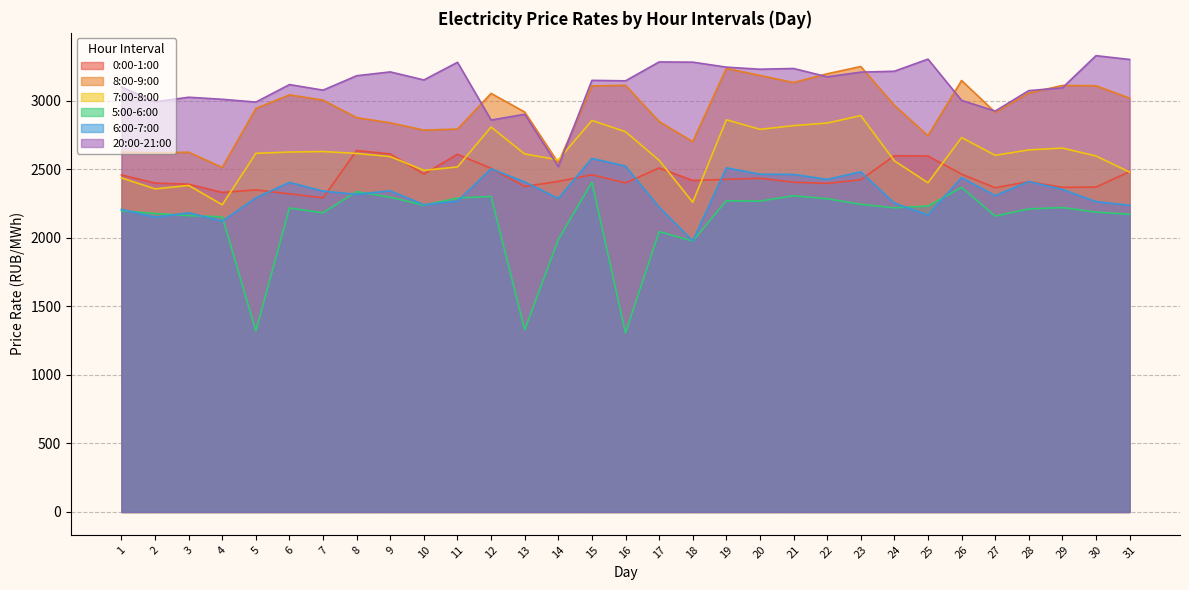

Which category has the lowest value in the 5:00-6:00 series?

16